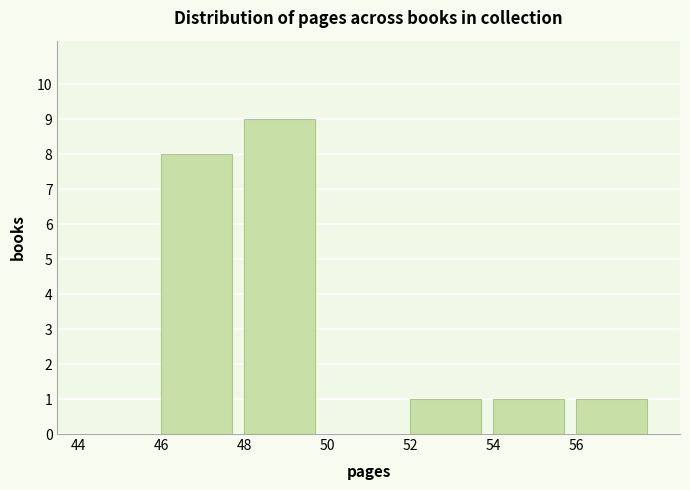

What is the height of the bar covering 54 to 56 on the x-axis? The values are not printed on the chart, so give them approximately, as read against the axis.

1